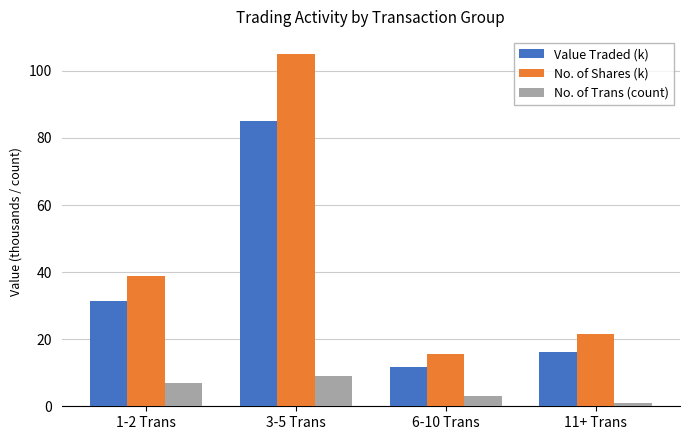

True or false: No. of Shares (k) has a value of 18.2 at 1-2 Trans.

False